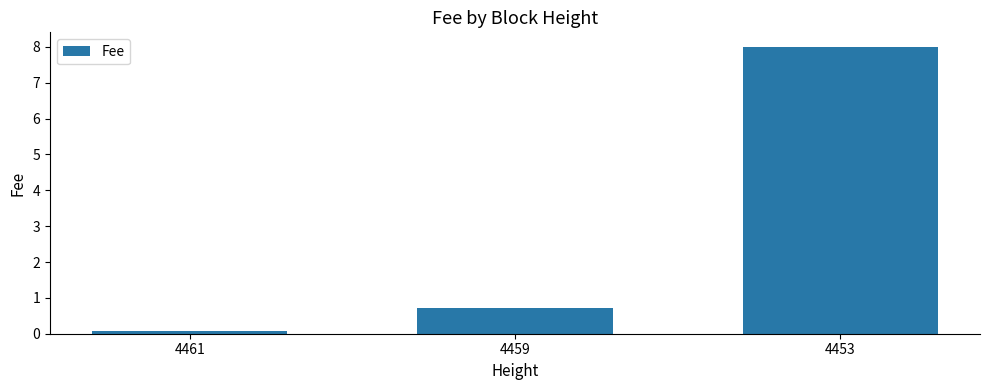

Which label corresponds to the largest value in the chart?

4453